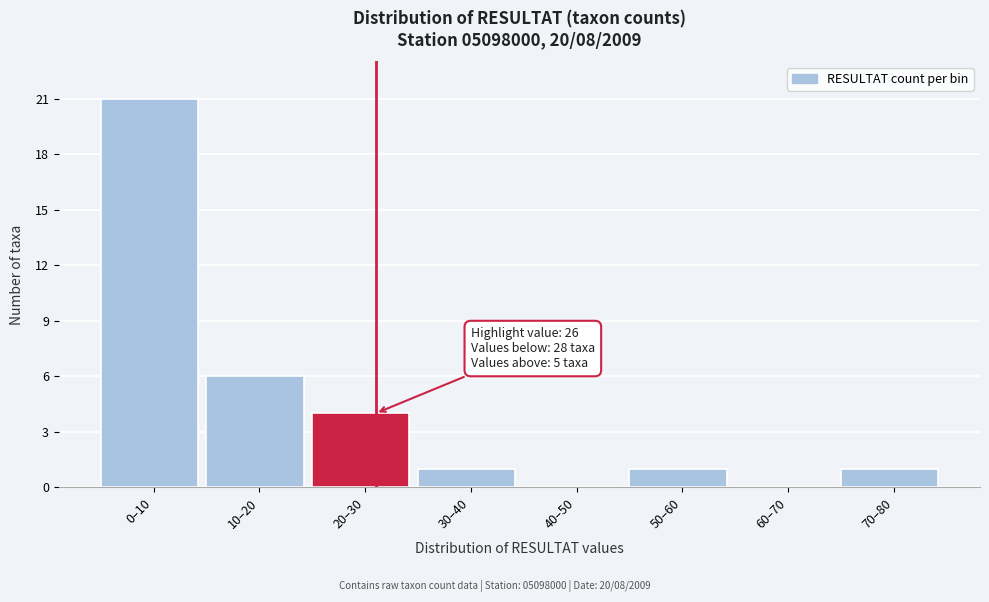

Reading left to right, extract all data points from this chart.

0–10=21	10–20=6	20–30=4	30–40=1	40–50=0	50–60=1	60–70=0	70–80=1